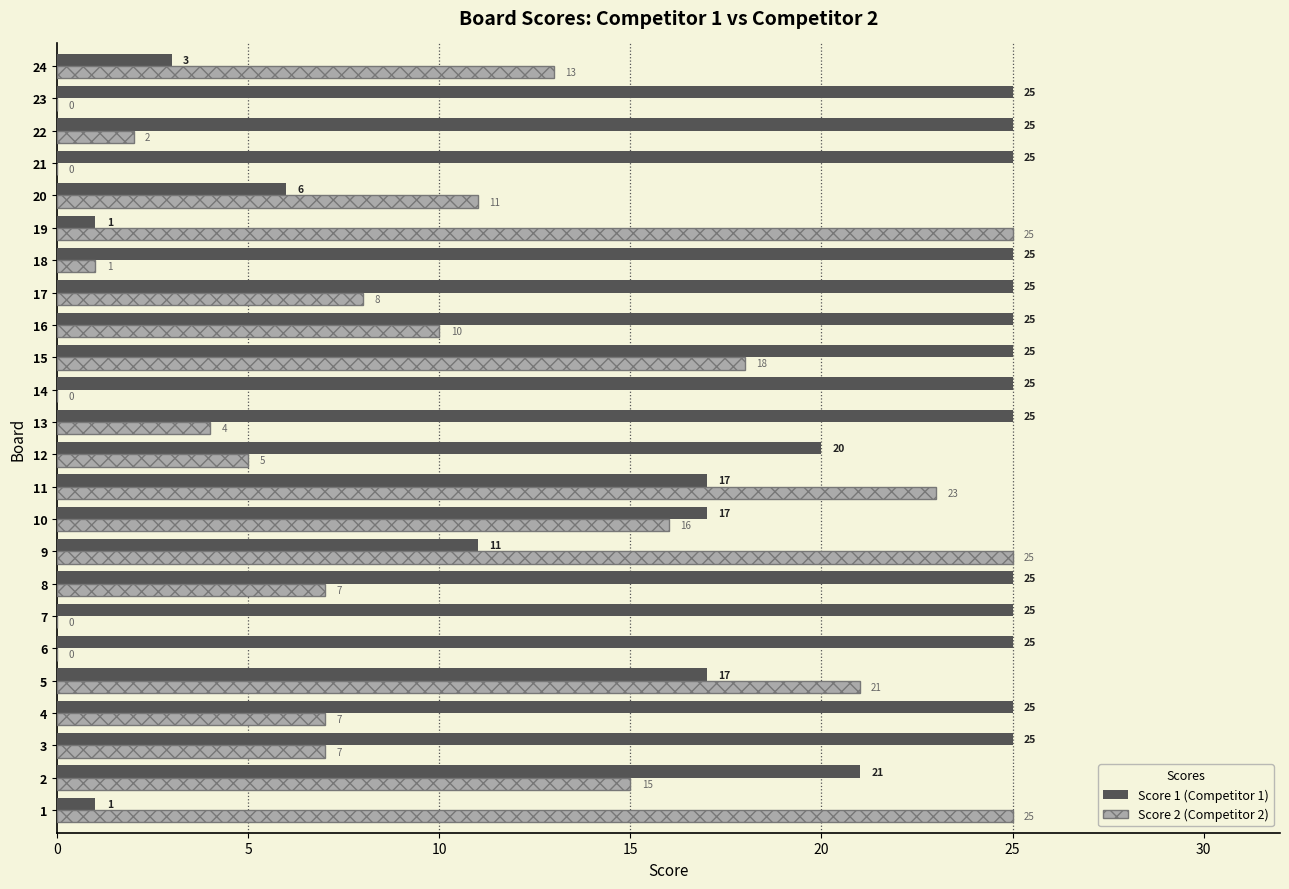

What is the total value across all series at 15?

43